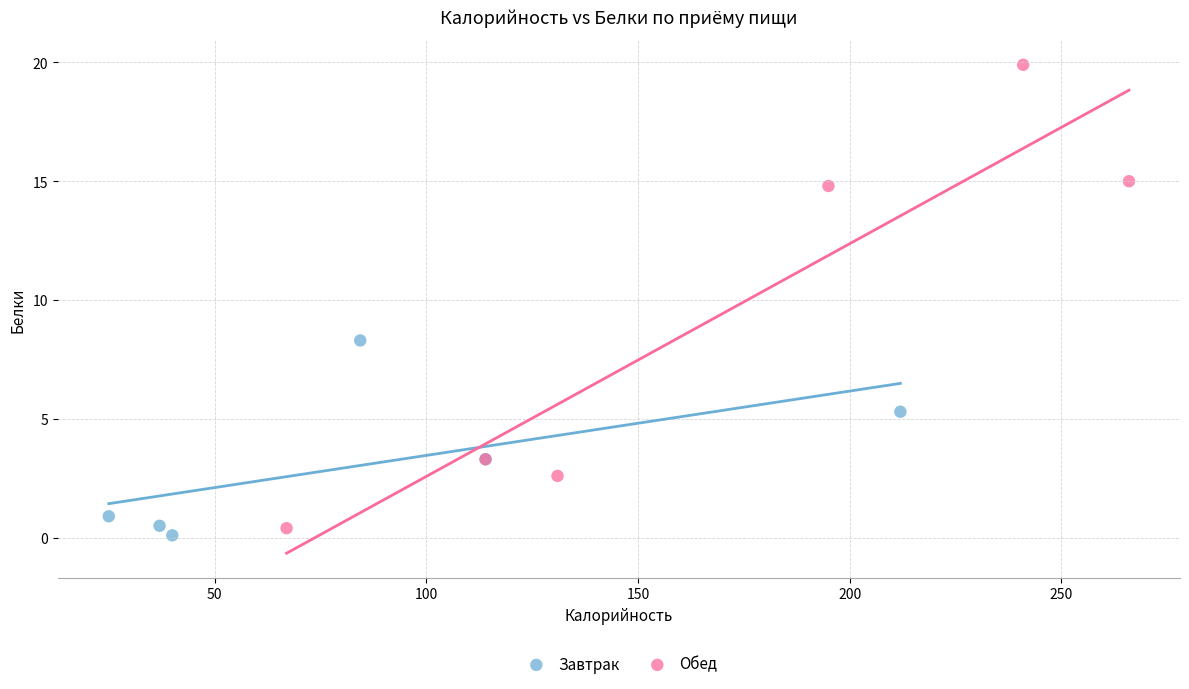

Which series contains the highest Y value?

Обед